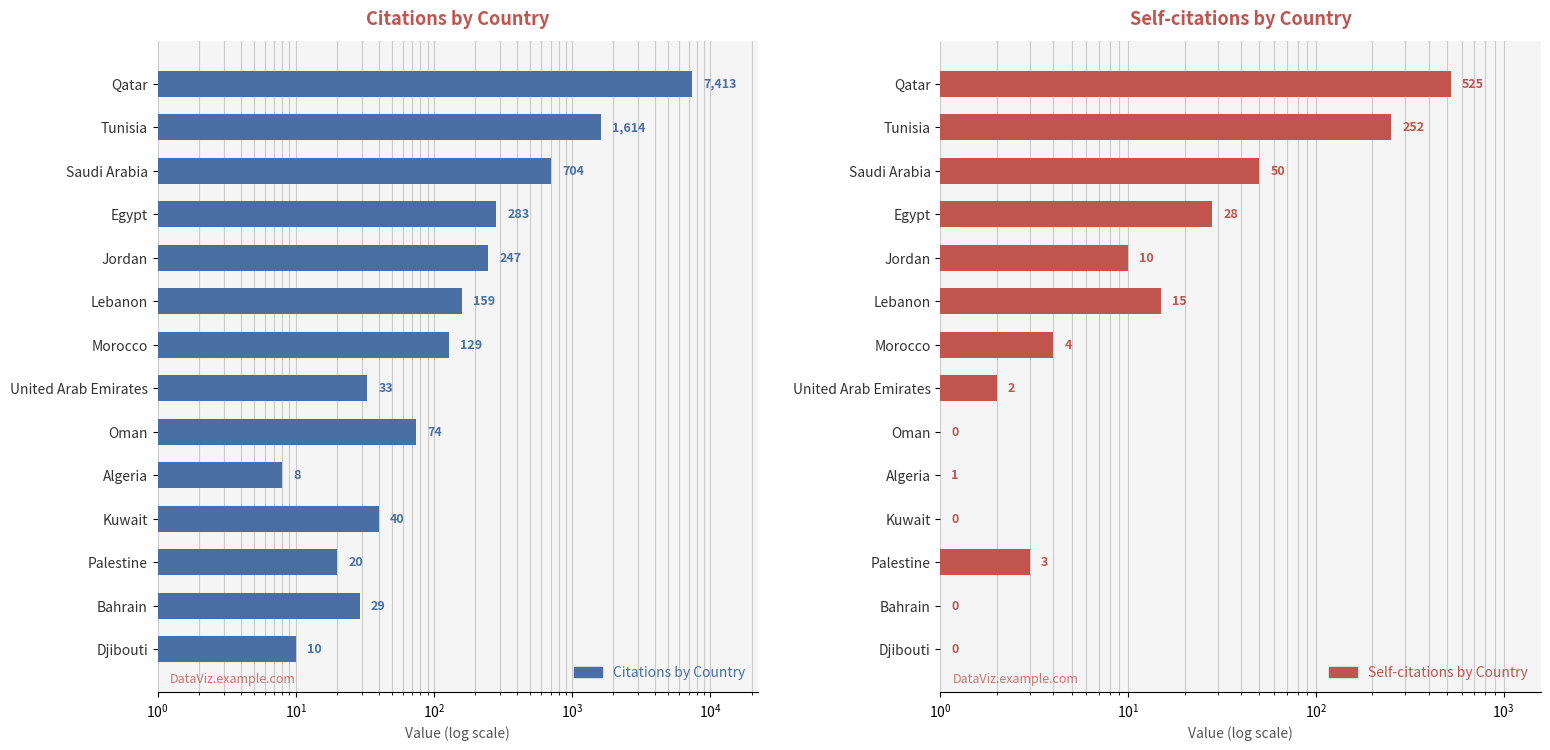

List the series in order of their peak value, highest first.

Citations by Country, Self-citations by Country